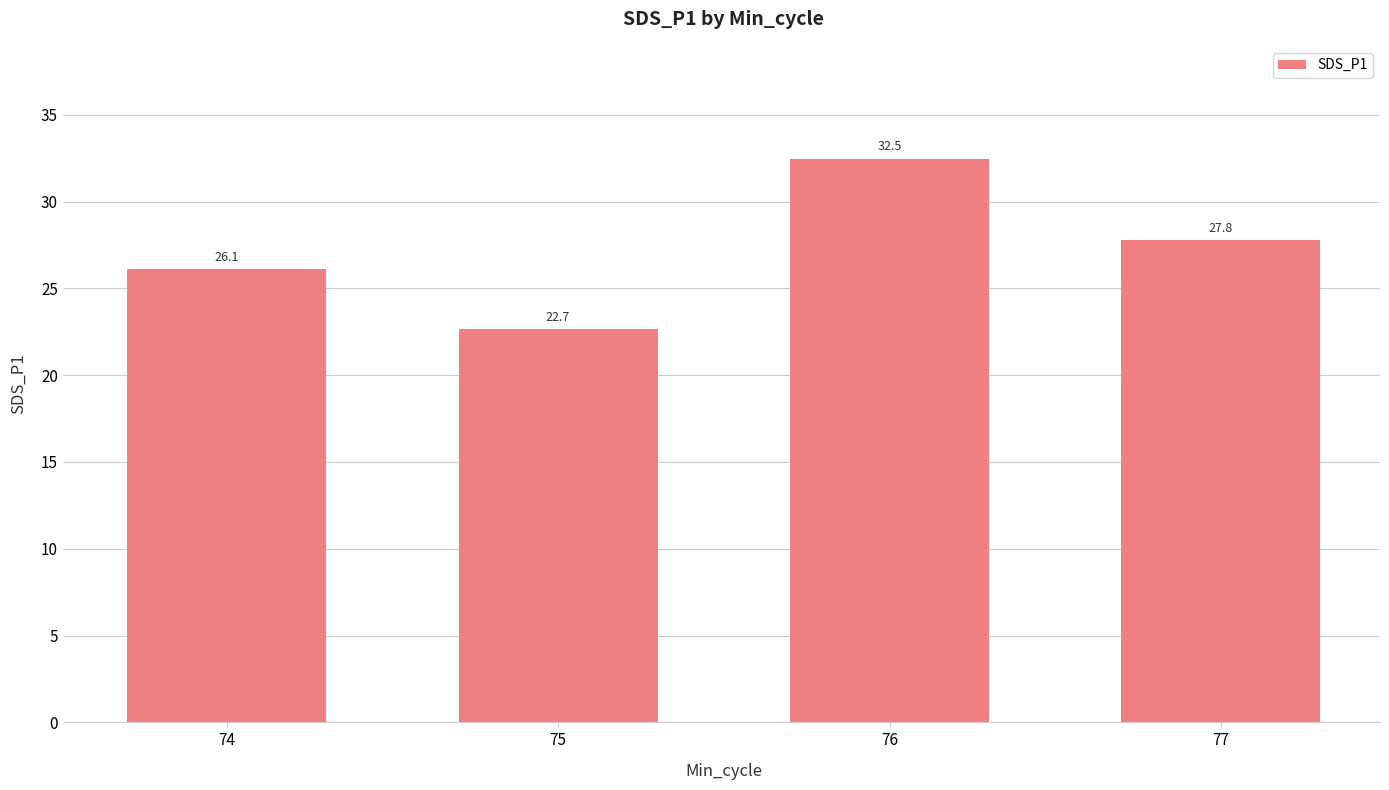

Reading left to right, transcribe all the data shown in this chart.

26.1	22.7	32.5	27.8